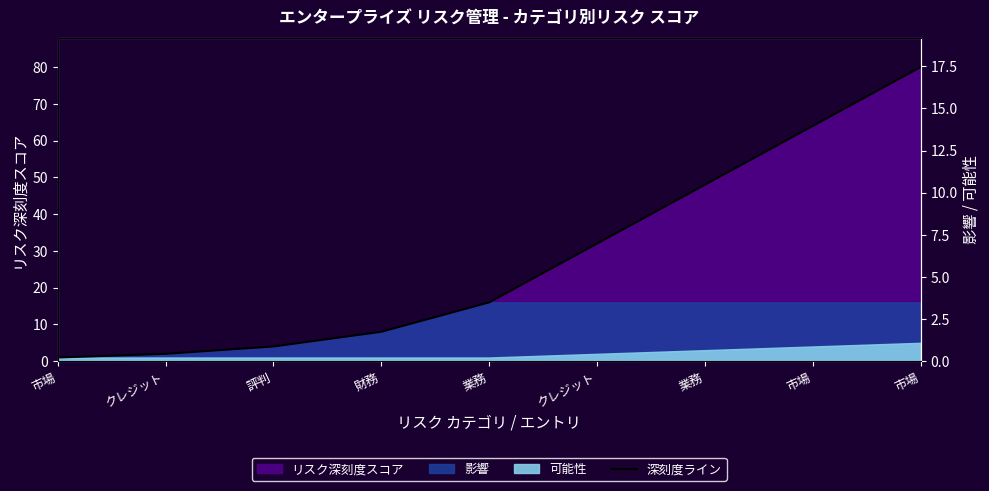

True or false: there are more than 0 points higher than both neighbors.

False